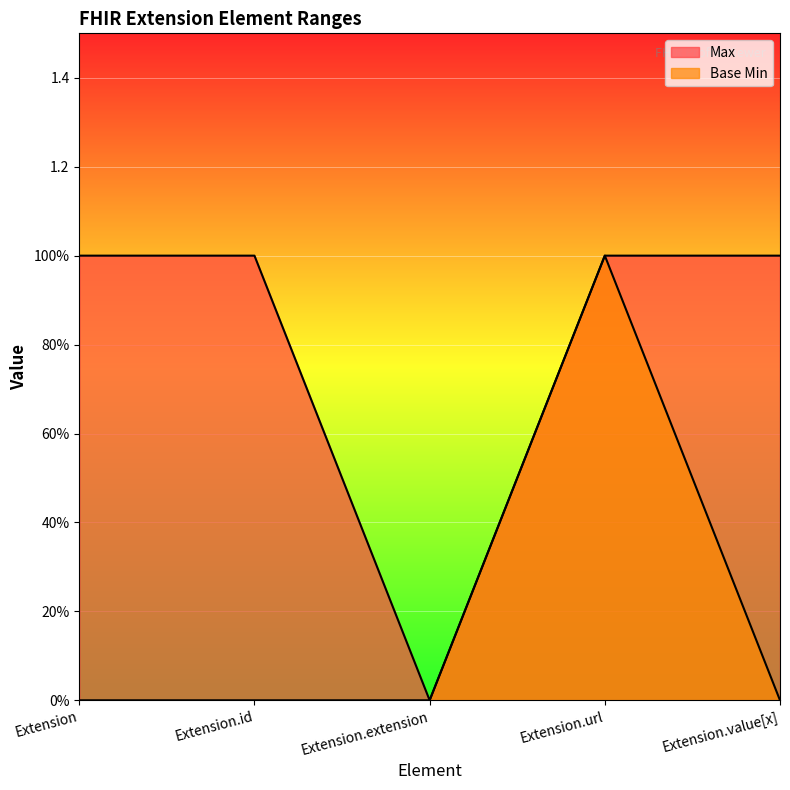

Between Extension.id and Extension.extension, which series saw the biggest shift?

Max